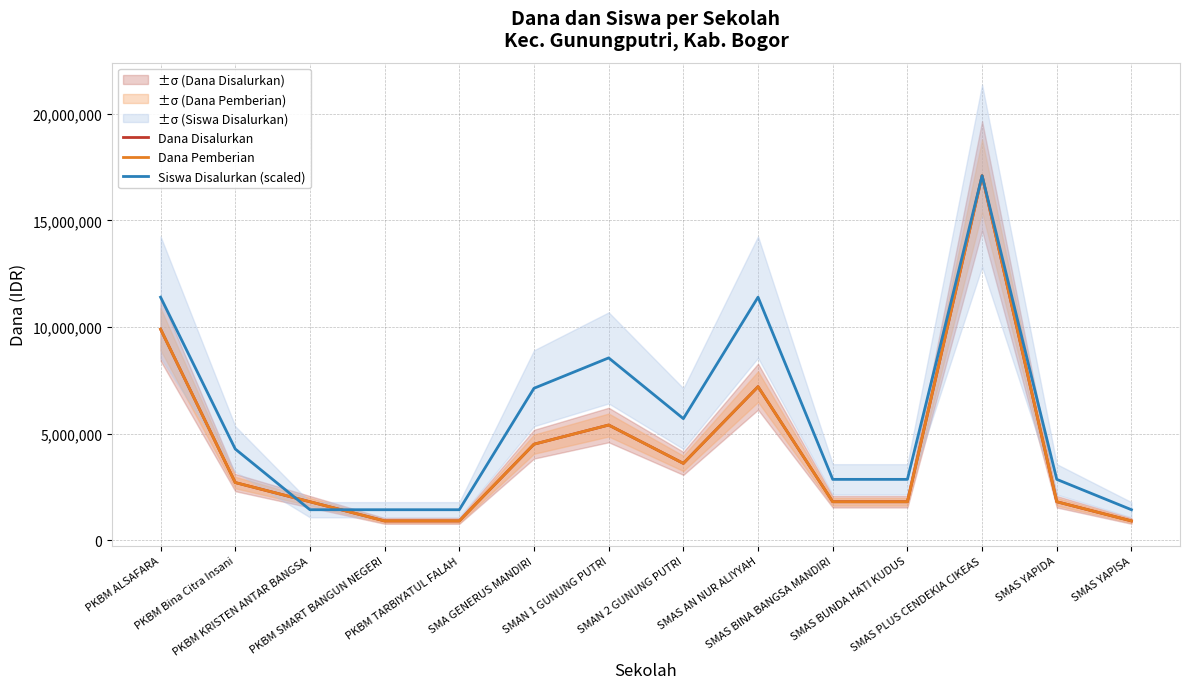

What is the sum of all Siswa Disalurkan (scaled) values?

79800000